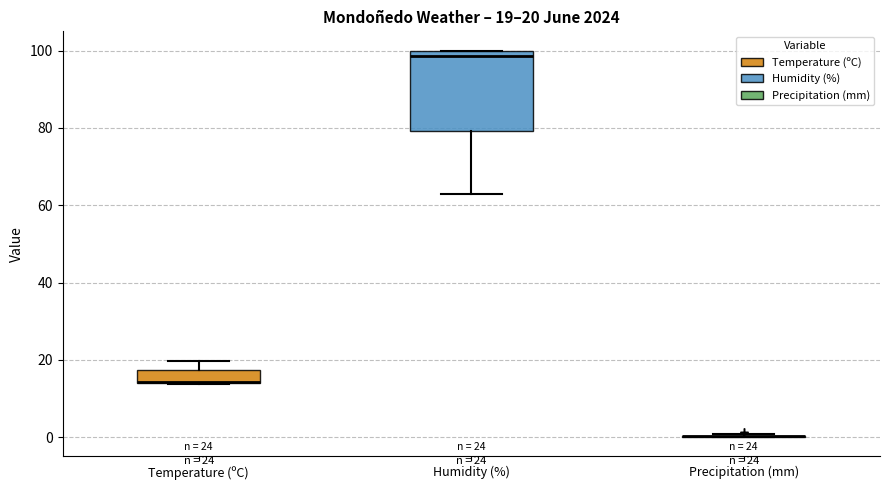

Comparing the boxes themselves (not the whiskers), which one is the tallest?

Humidity (%)